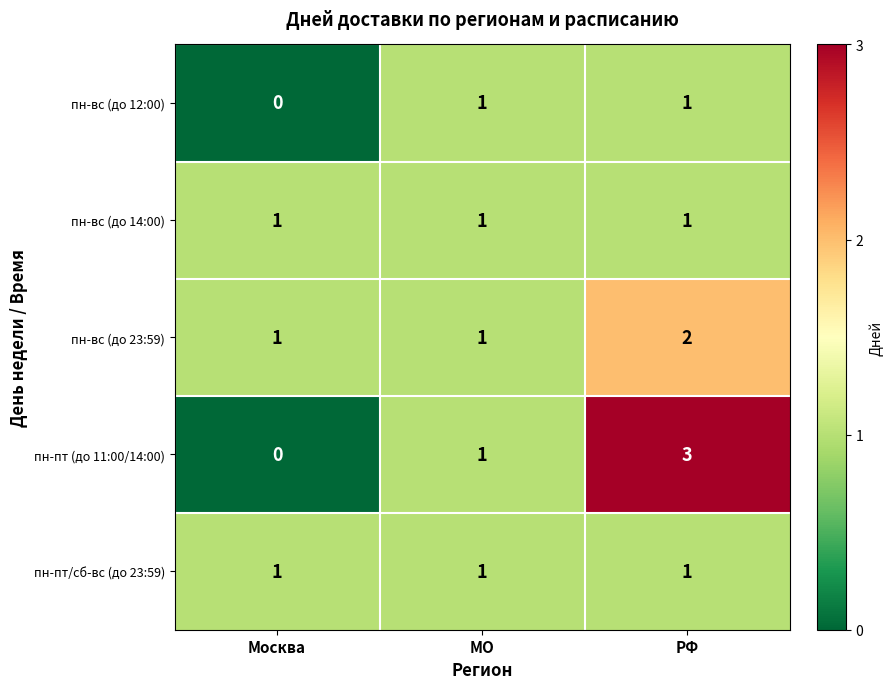

At how many categories does at least one series exceed 0?

3